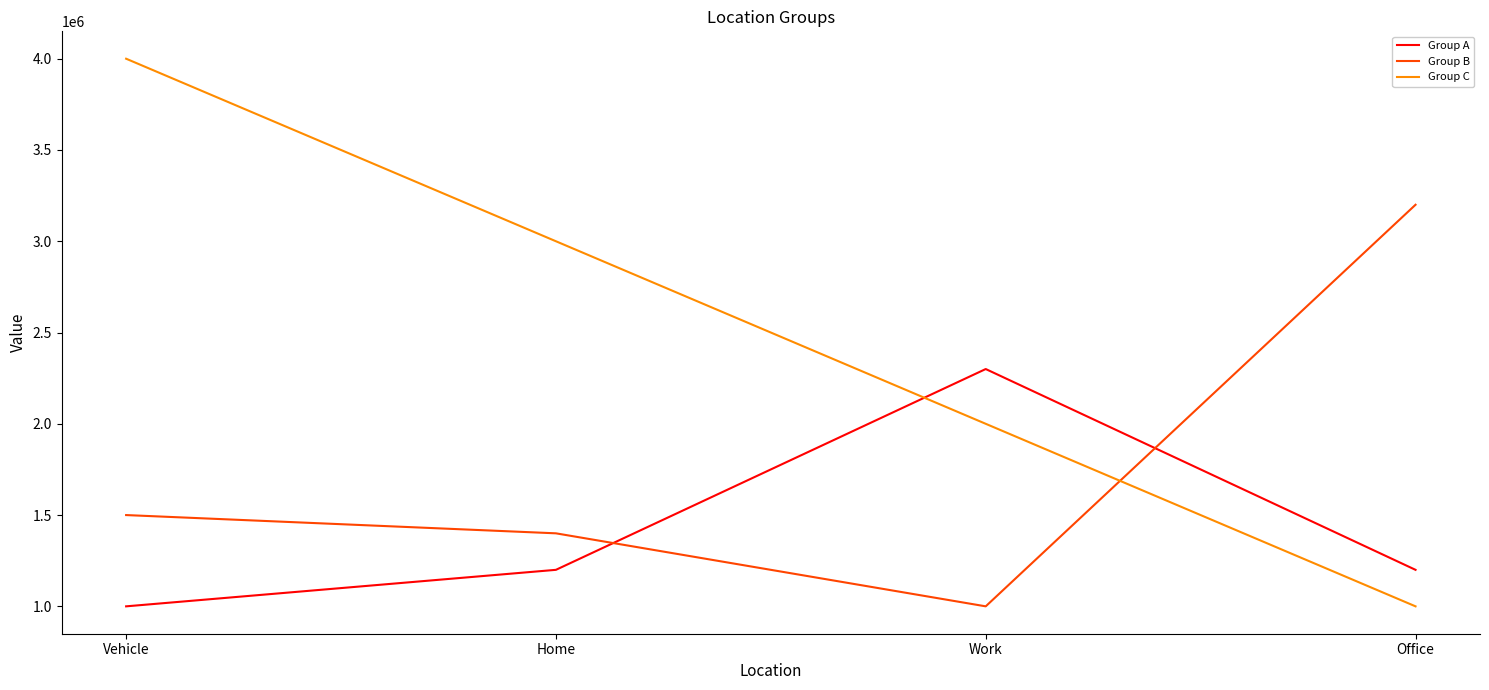

What is the total value across all series at Home?

5600000